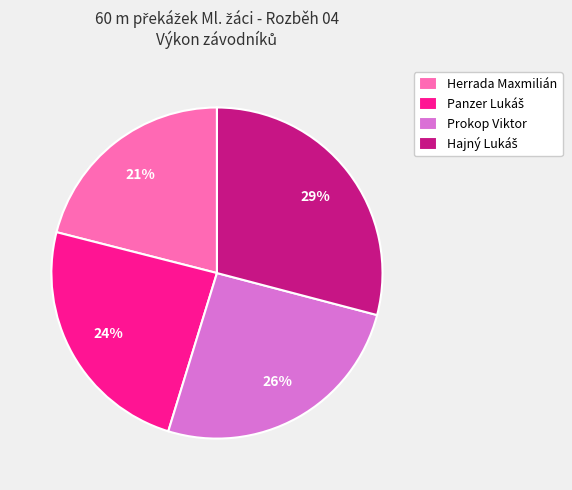

Which category has the smallest portion of the pie?

Herrada Maxmilián